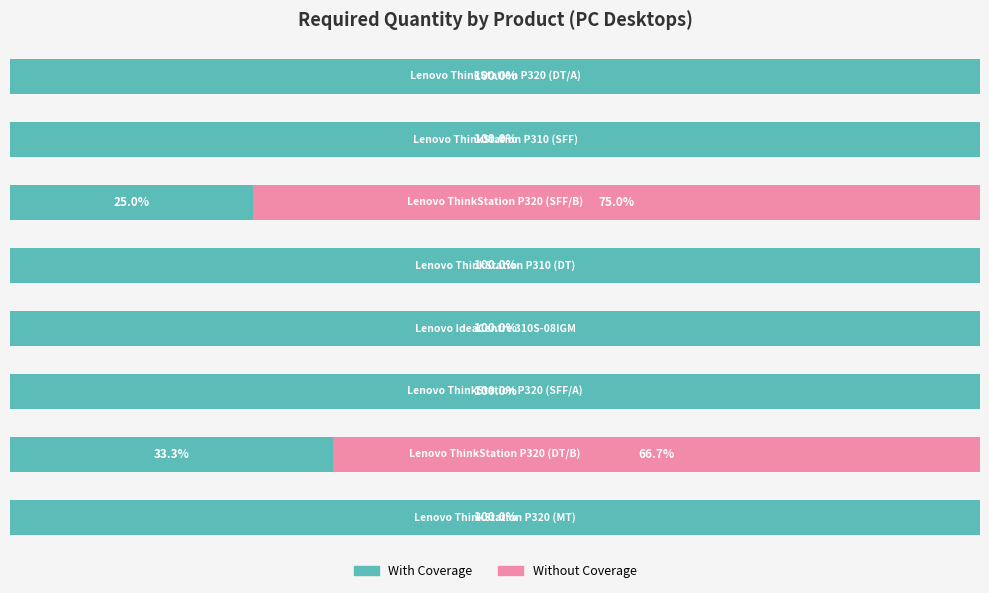

List the series in order of their overall mean, highest first.

With Coverage, Without Coverage